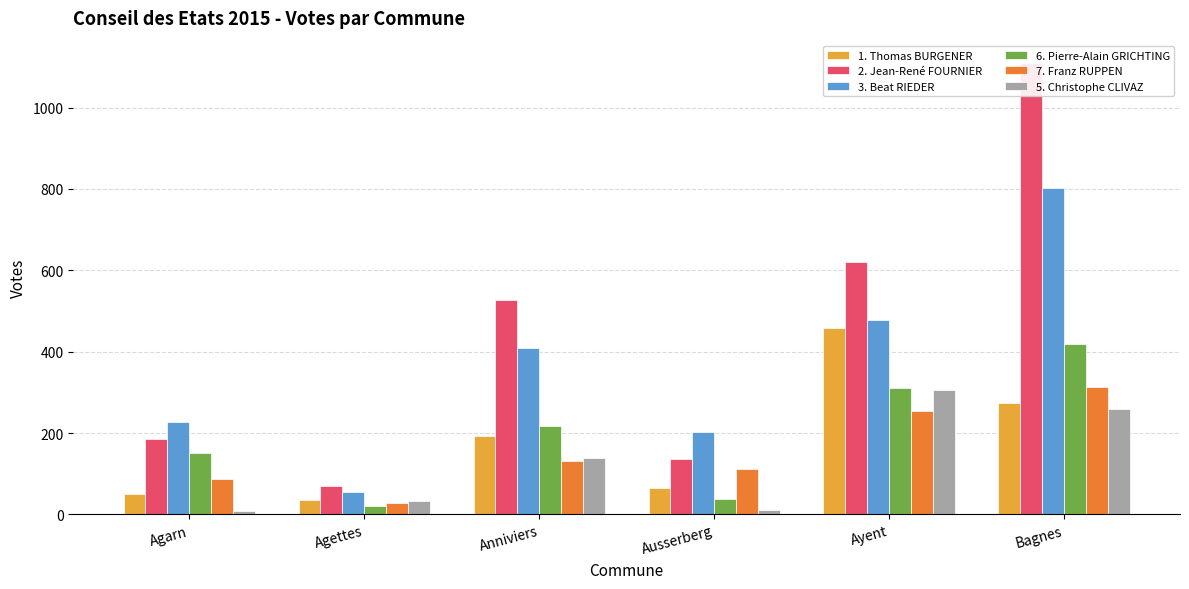

List the labels in order of 7. Franz RUPPEN value, smallest first.

Agettes, Agarn, Ausserberg, Anniviers, Ayent, Bagnes